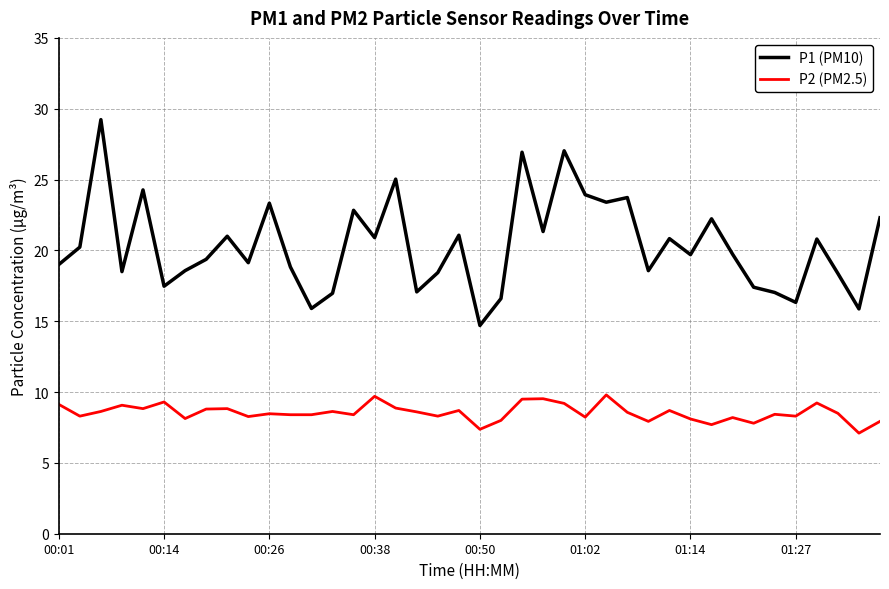

Which series has the largest range (max minus min)?

P1 (PM10)